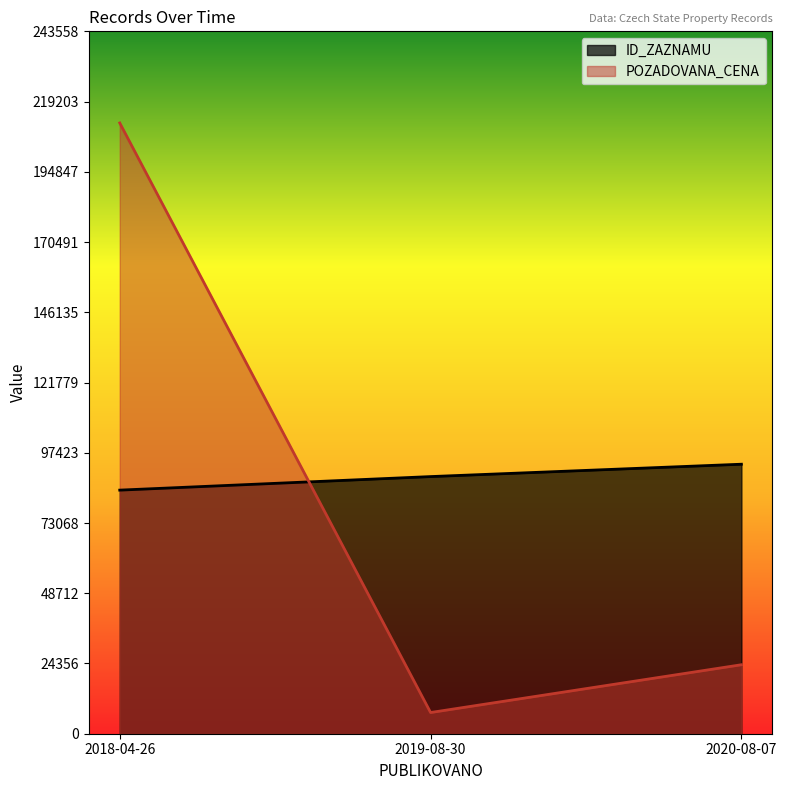

Which series has the largest range (max minus min)?

POZADOVANA_CENA